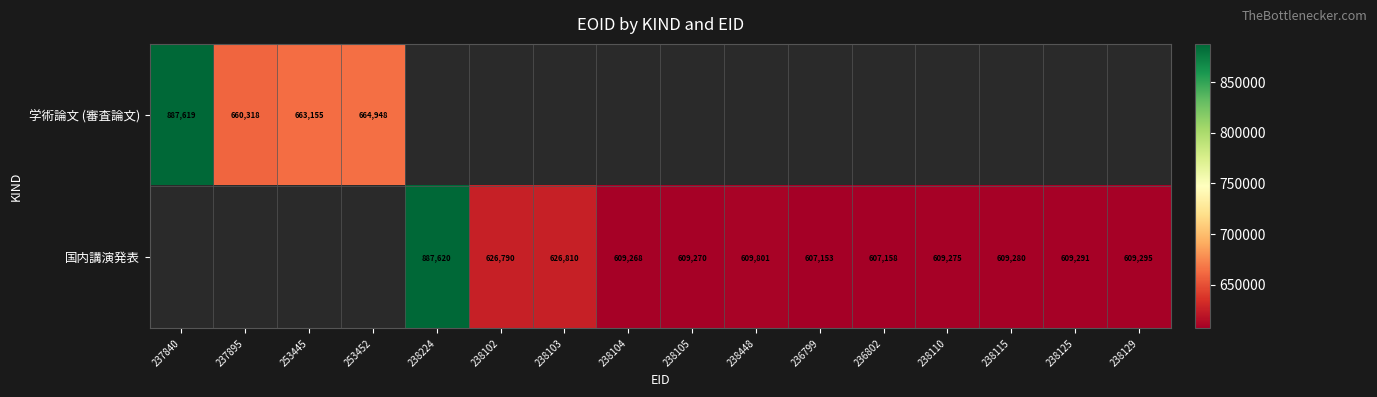

The 国内講演発表 series shows 607158 at 236802. True or false?

True